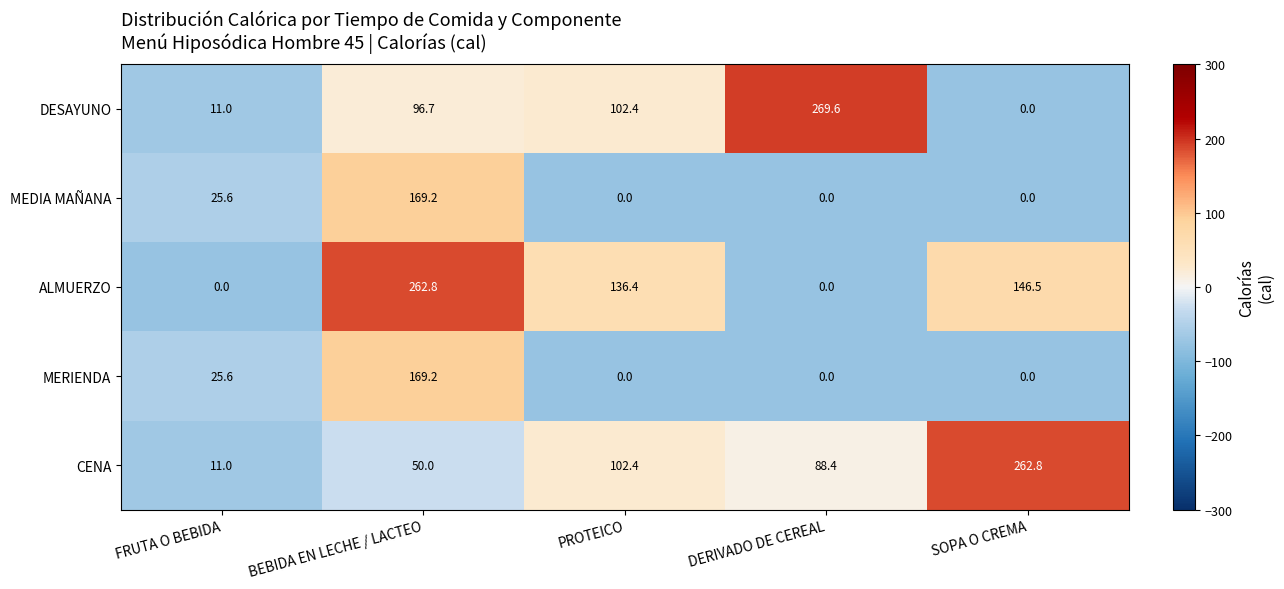

What is the difference between the MEDIA MAÑANA values at PROTEICO and FRUTA O BEBIDA?

25.6